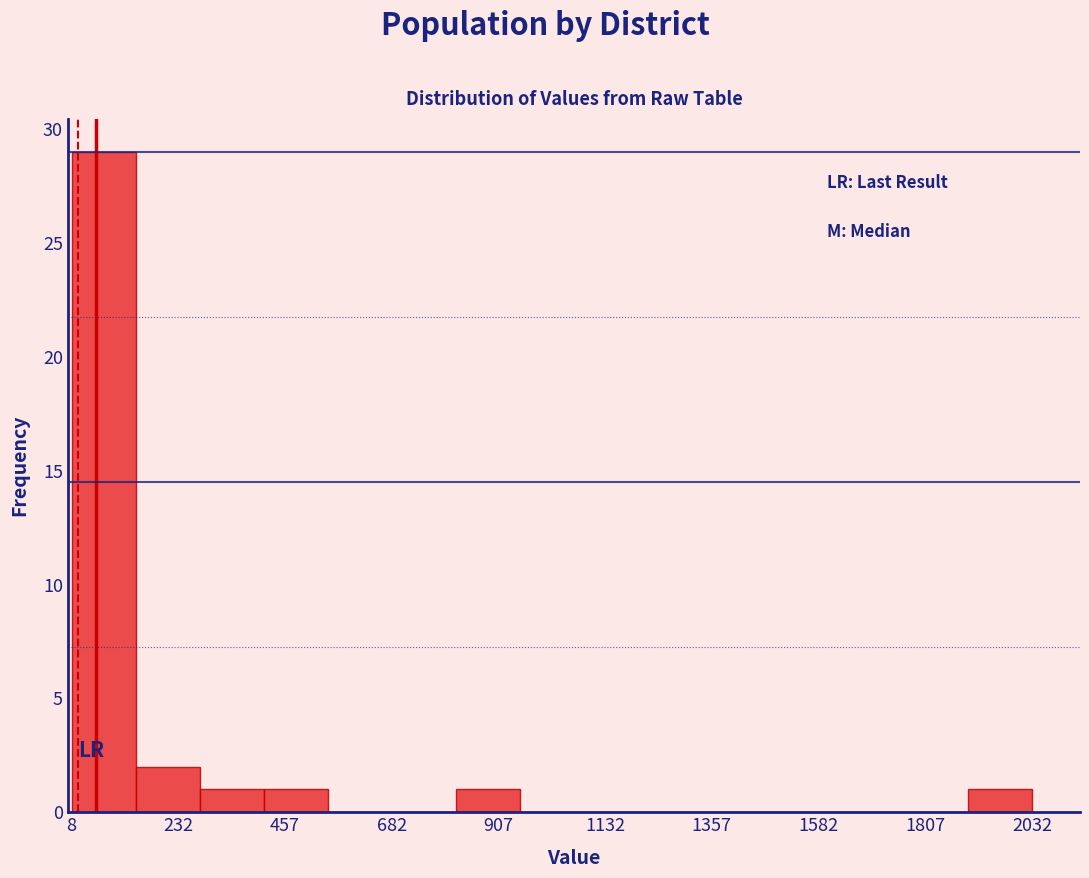

Around what value on the x-axis is the tallest bar? Give the approximate position of its centre, as read against the axis.

100